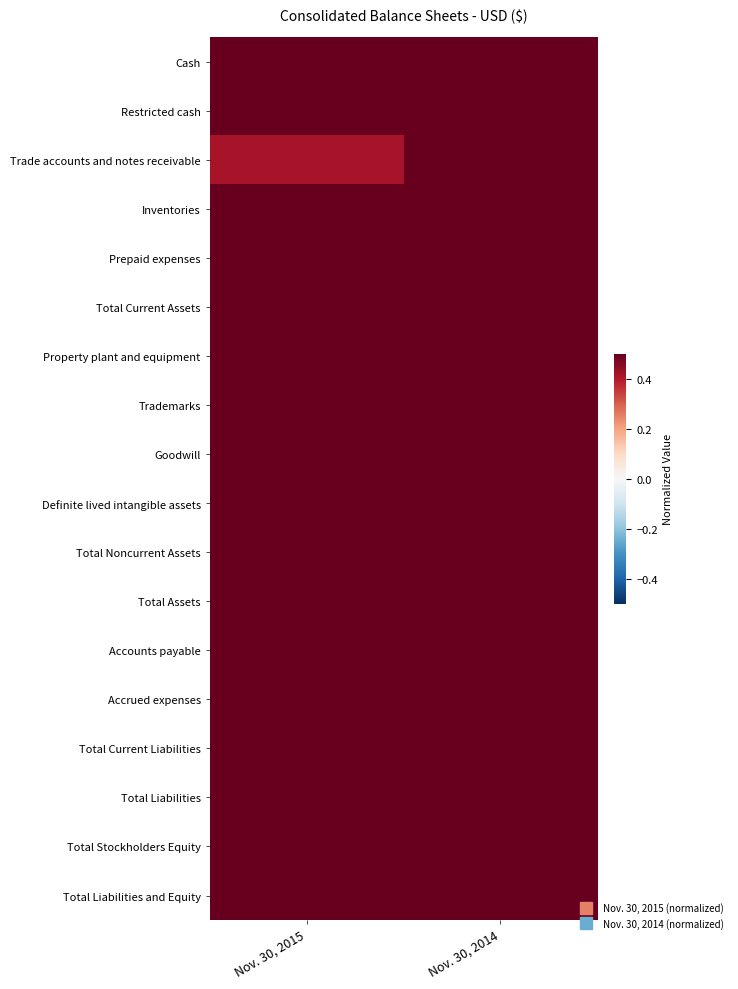

Reading left to right, transcribe all the data shown in this chart.

Cash: Nov. 30, 2015=1.0	Nov. 30, 2014=0.8
Restricted cash: Nov. 30, 2015=1.0	Nov. 30, 2014=1.0
Trade accounts and notes receivable: Nov. 30, 2015=0.4	Nov. 30, 2014=1.0
Inventories: Nov. 30, 2015=1.0	Nov. 30, 2014=1.0
Prepaid expenses: Nov. 30, 2015=1.0	Nov. 30, 2014=0.9
Total Current Assets: Nov. 30, 2015=1.0	Nov. 30, 2014=1.0
Property plant and equipment: Nov. 30, 2015=0.6	Nov. 30, 2014=1.0
Trademarks: Nov. 30, 2015=1.0	Nov. 30, 2014=1.0
Goodwill: Nov. 30, 2015=1.0	Nov. 30, 2014=1.0
Definite lived intangible assets: Nov. 30, 2015=0.7	Nov. 30, 2014=1.0
Total Noncurrent Assets: Nov. 30, 2015=1.0	Nov. 30, 2014=1.0
Total Assets: Nov. 30, 2015=1.0	Nov. 30, 2014=1.0
Accounts payable: Nov. 30, 2015=1.0	Nov. 30, 2014=0.8
Accrued expenses: Nov. 30, 2015=1.0	Nov. 30, 2014=1.0
Total Current Liabilities: Nov. 30, 2015=1.0	Nov. 30, 2014=0.7
Total Liabilities: Nov. 30, 2015=1.0	Nov. 30, 2014=0.7
Total Stockholders Equity: Nov. 30, 2015=0.9	Nov. 30, 2014=1.0
Total Liabilities and Equity: Nov. 30, 2015=3688347.0	Nov. 30, 2014=3673892.0